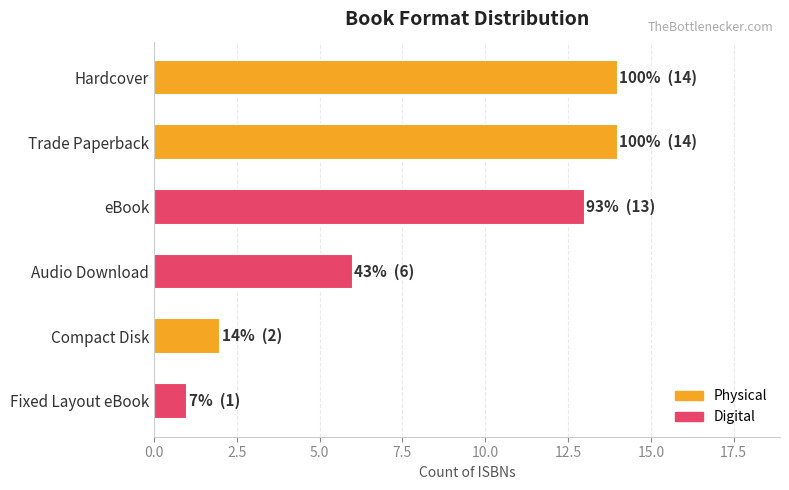

How many bars are there in total?

6